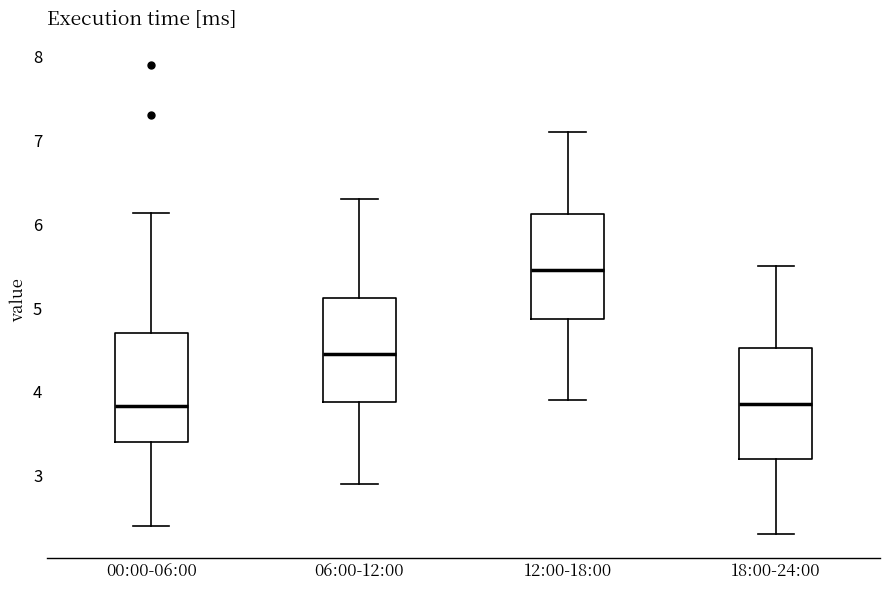

Where does the median line of the box for 12:00-18:00 sit on the y-axis? The values are not printed on the chart, so give them approximately, as read against the axis.

5.5